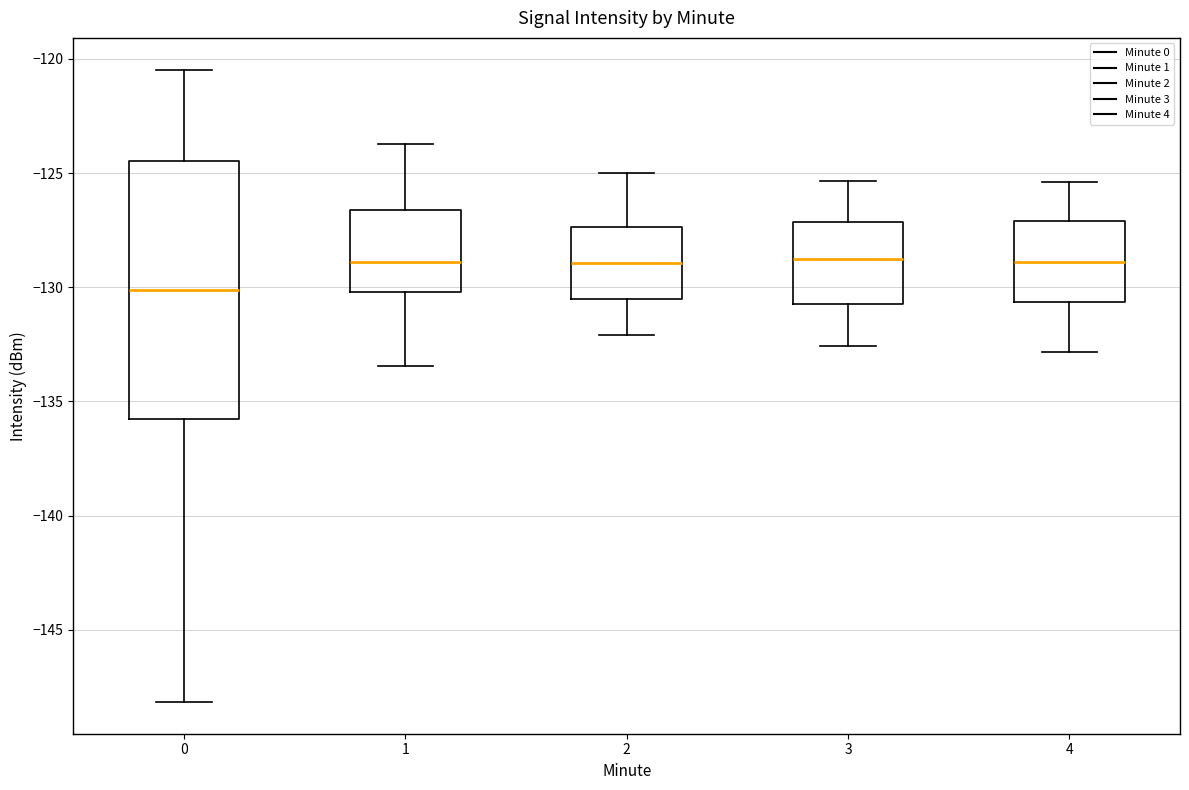

Which box has the lowest median line?

0